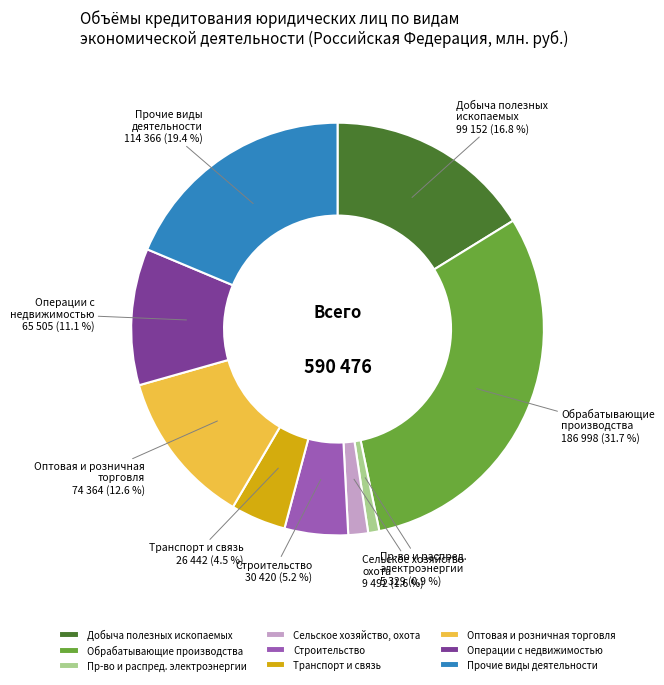

To the nearest percent, what percentage of the pie is строительство?

5%